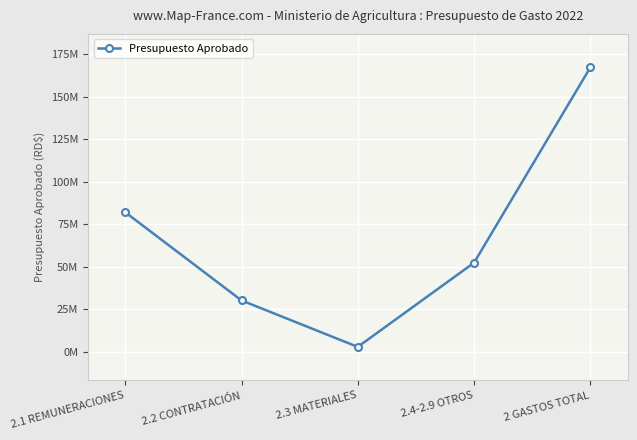

What is the label of the 3rd point from the right?

2.3 MATERIALES